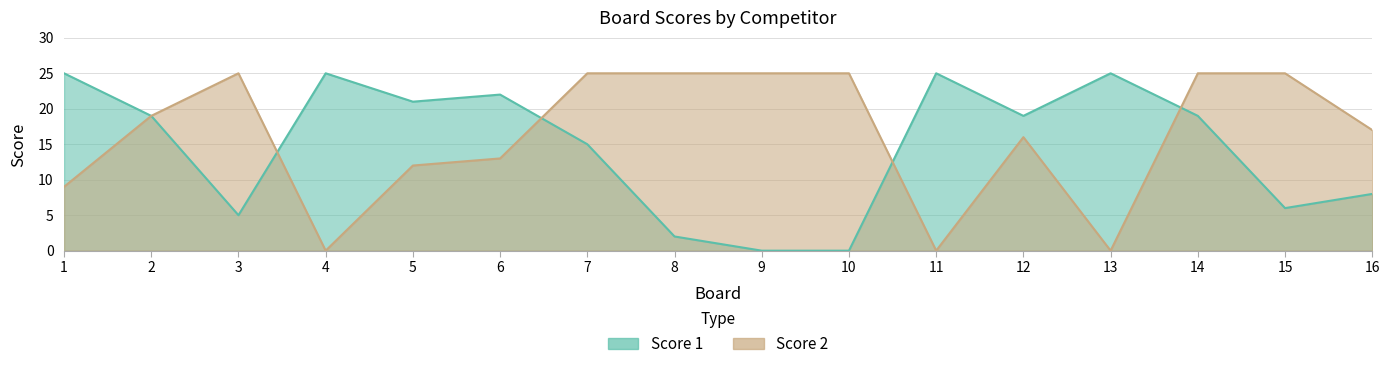

Read the Score 1 value at 15, to the nearest 5.

5